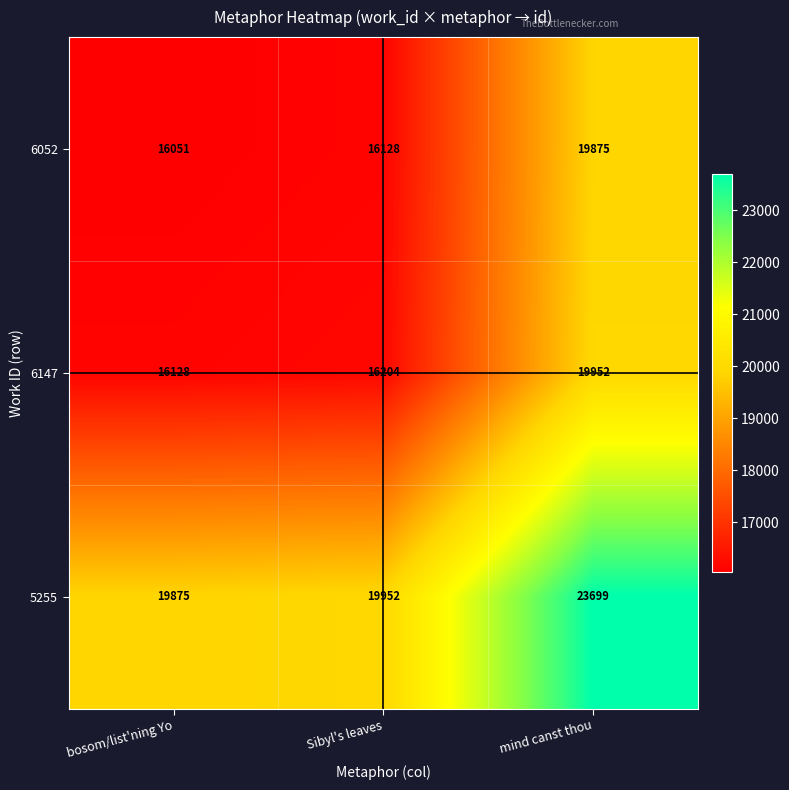

What is the difference between the maximum and minimum values in the 6147 series?

3824